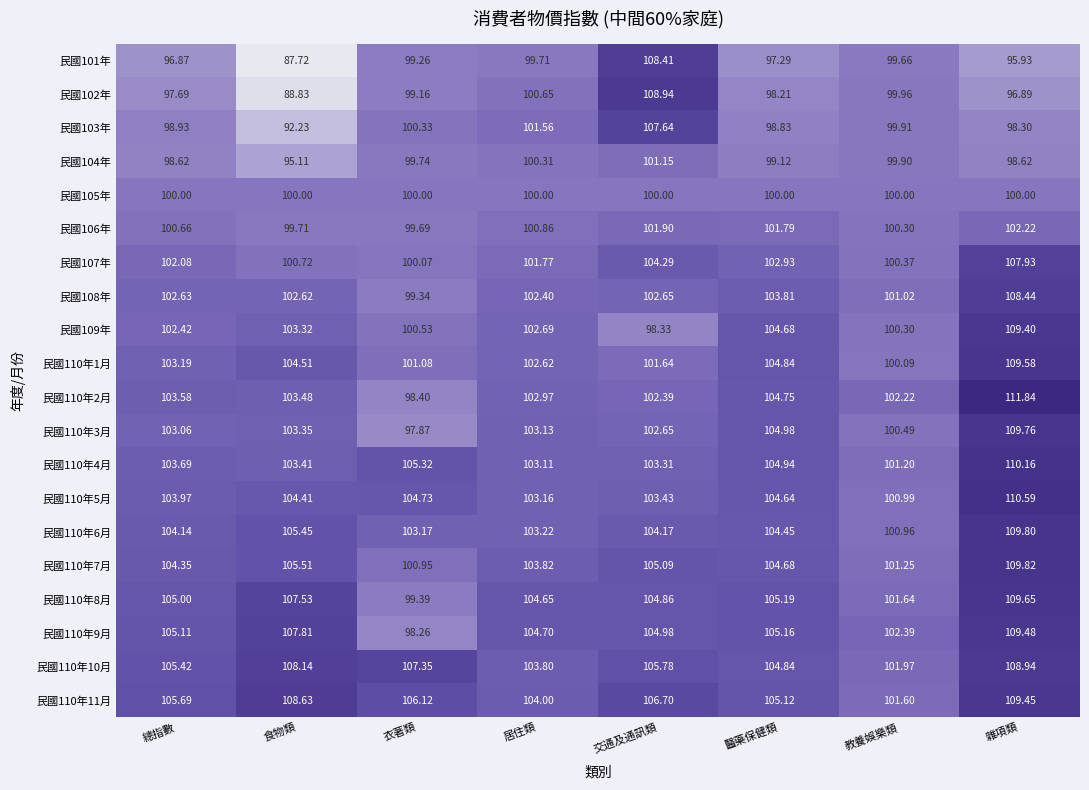

At which label does 民國109年 reach its minimum?

交通及通訊類